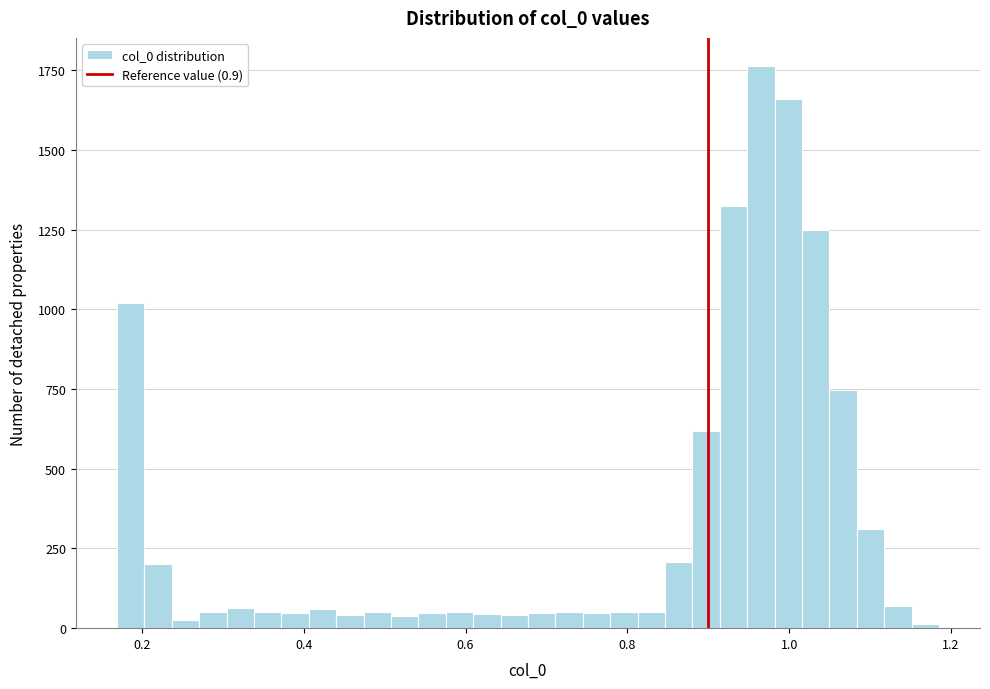

Around what value on the x-axis is the tallest bar? Give the approximate position of its centre, as read against the axis.

0.96